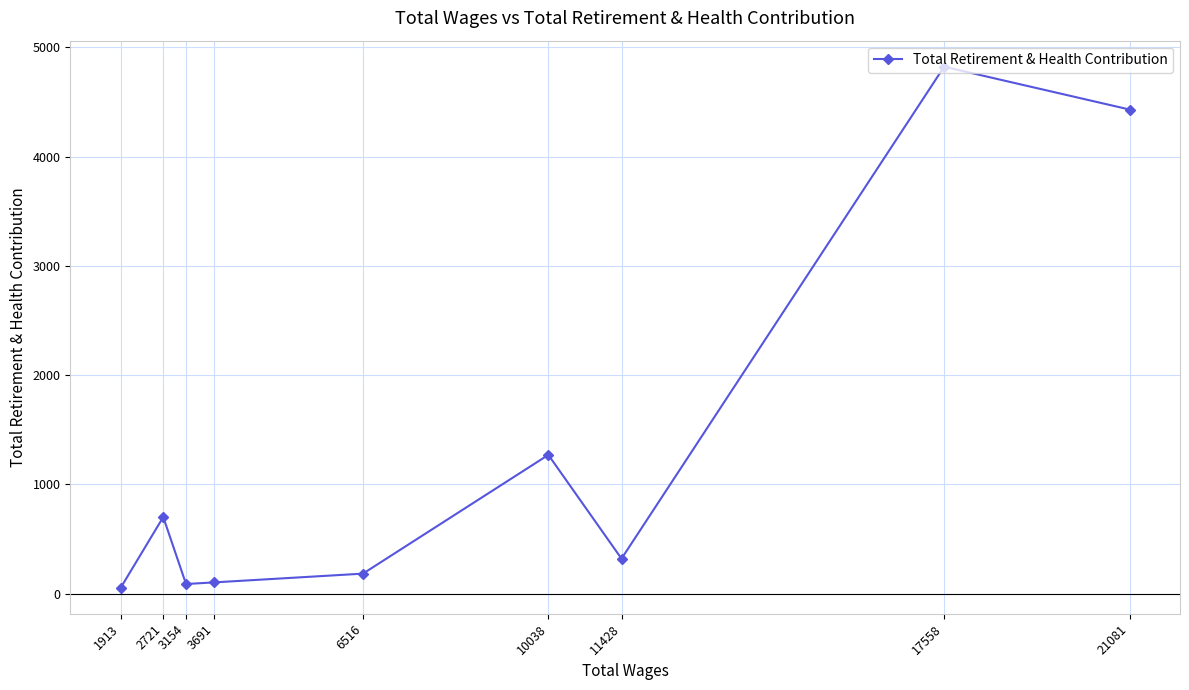

How many lines are shown in the chart?

1